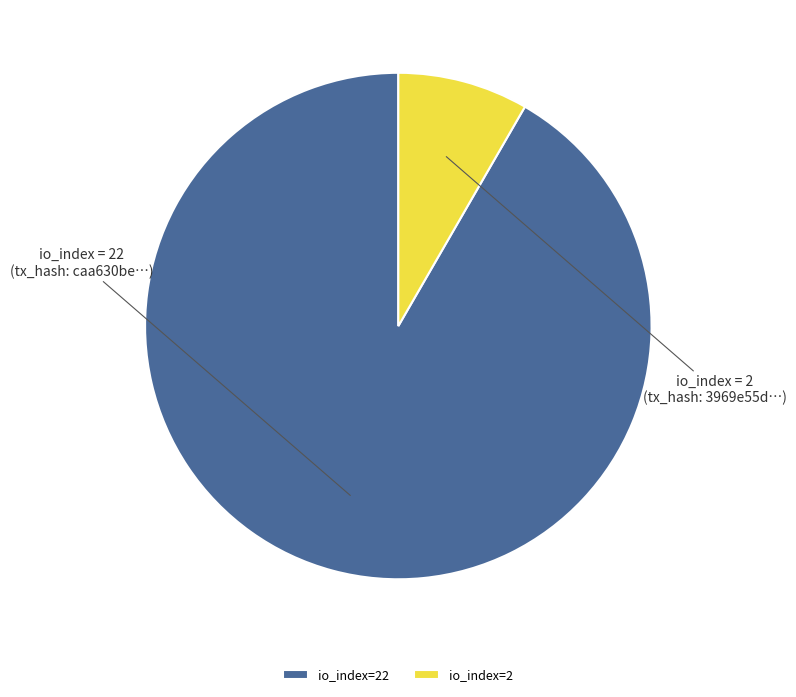

Approximately how many times larger is the value at io_index=22 compared to io_index=2?

11.0